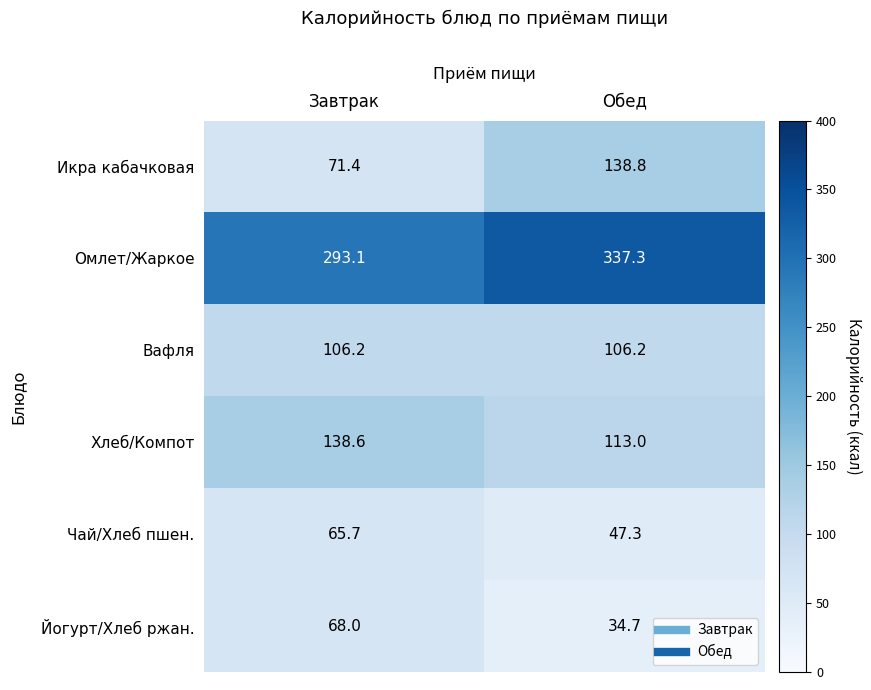

What is the difference between the maximum and minimum values in the Чай/Хлеб пшен. series?

18.4